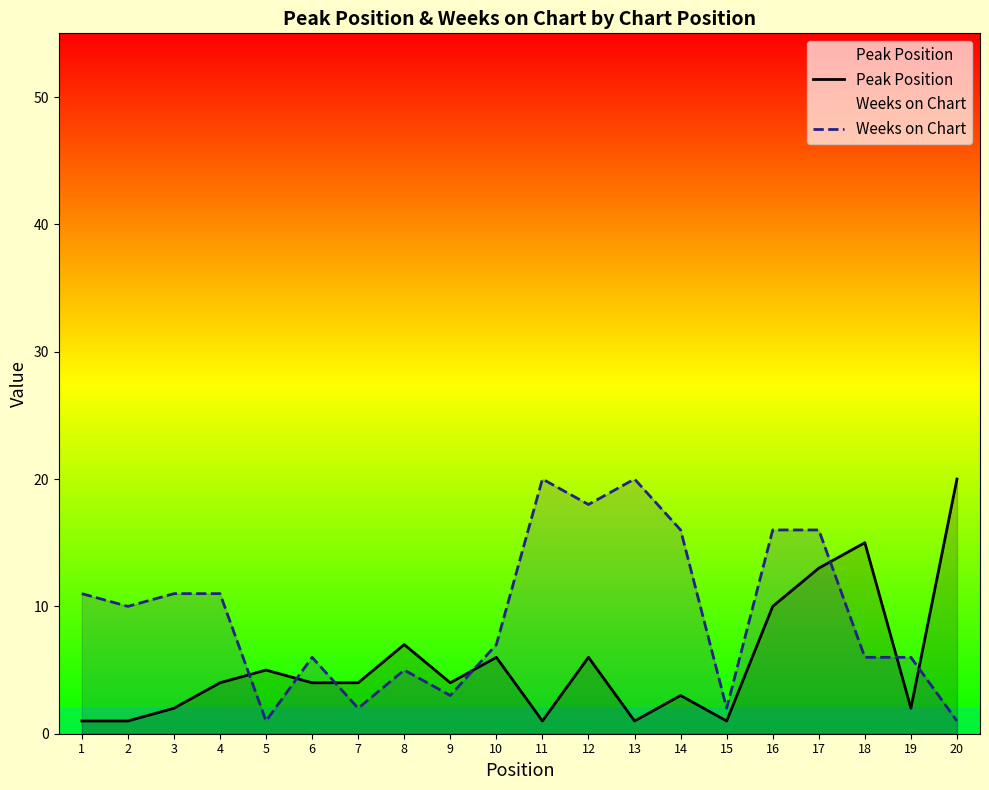

How many data points in Weeks on Chart are above 10?

9